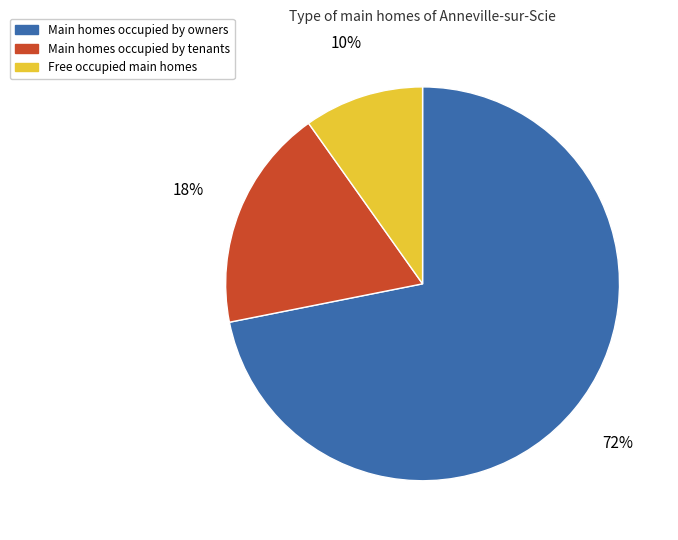

To the nearest percent, what is the average slice percentage?

33%